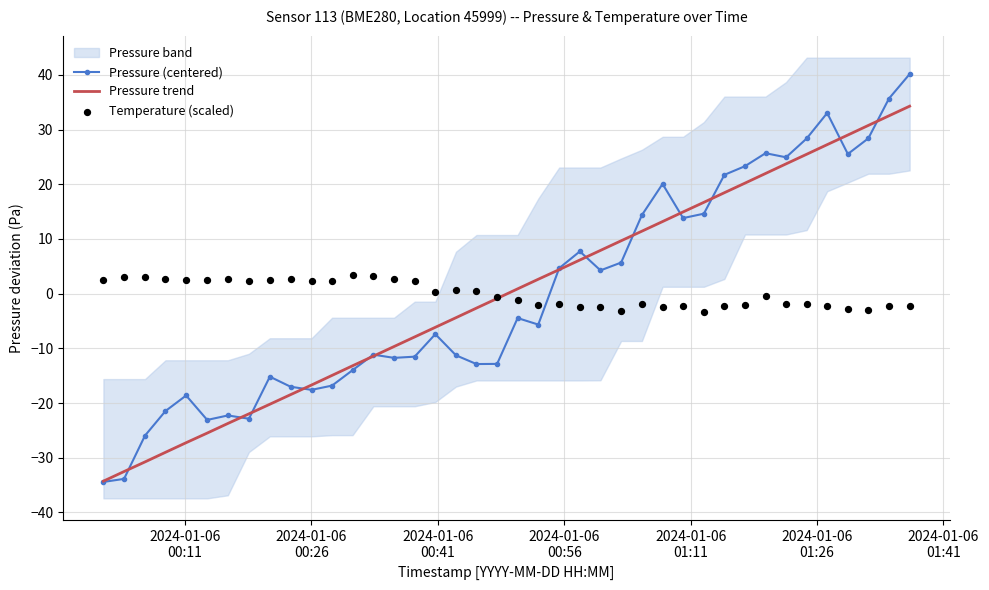

What is the maximum value for Pressure (centered)?

40.2